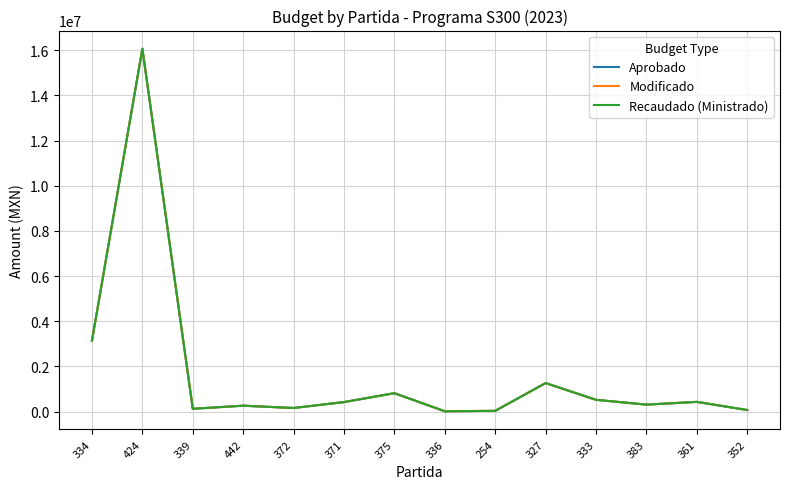

Is this an area chart (filled region under the line)?

No